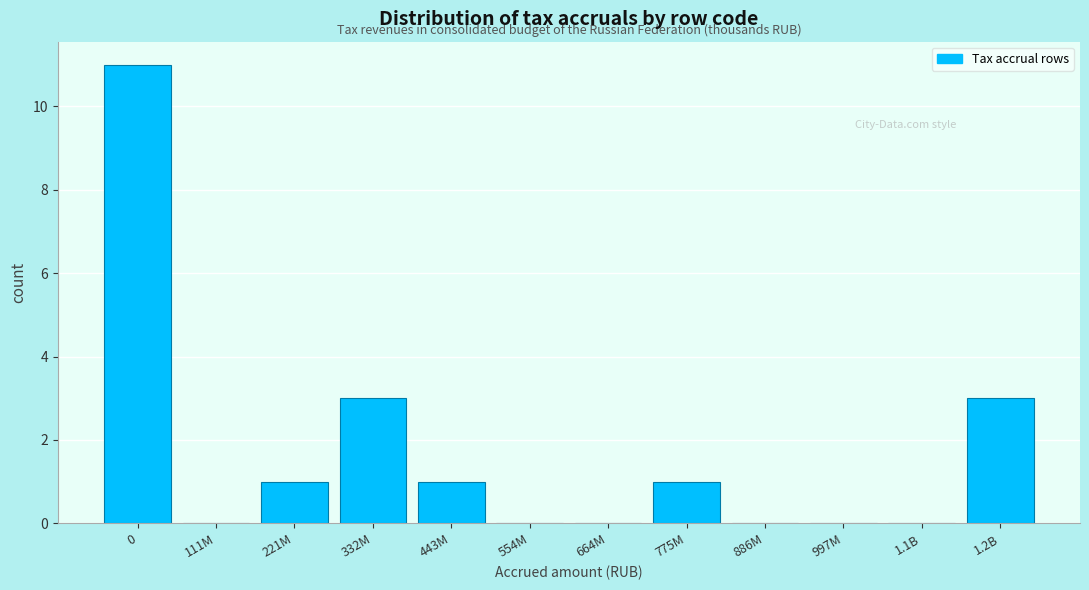

What is the sum of all values?

20